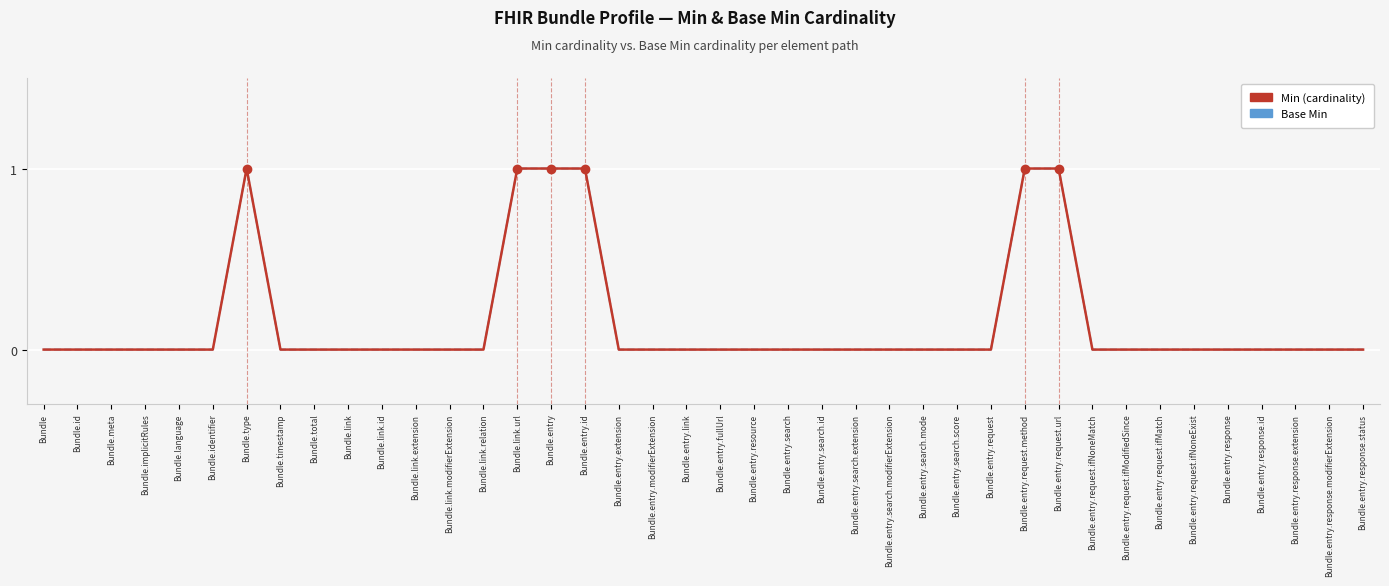

True or false: Min (cardinality) and Base Min intersect in this chart.

False